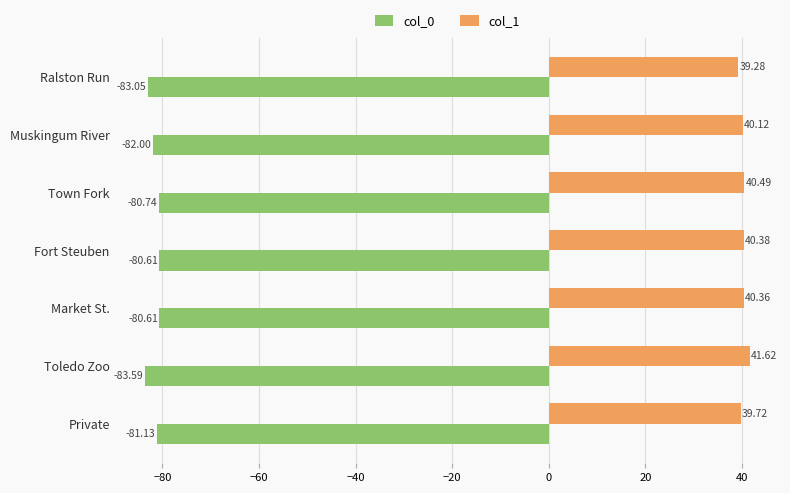

What is the lowest value of the col_0 series?

-83.6